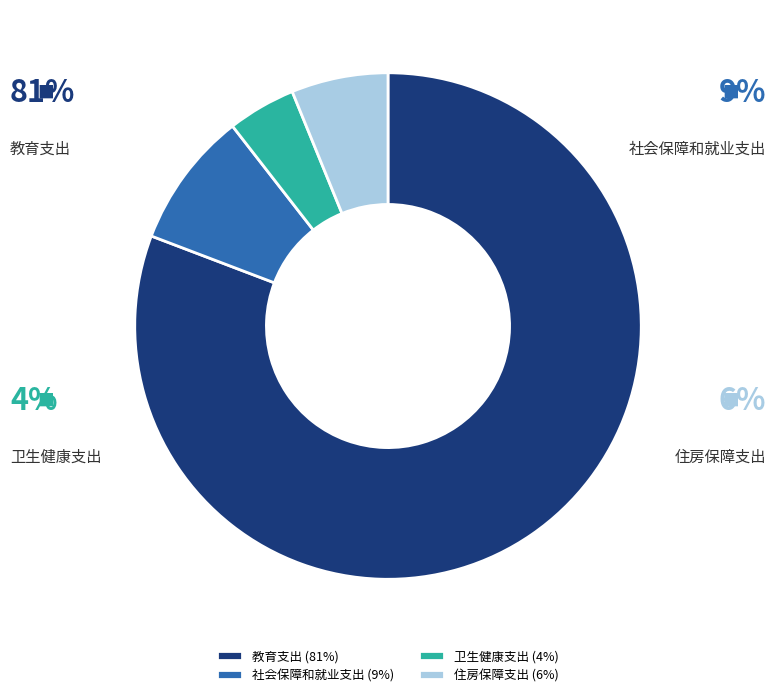

What is the majority slice?

教育支出